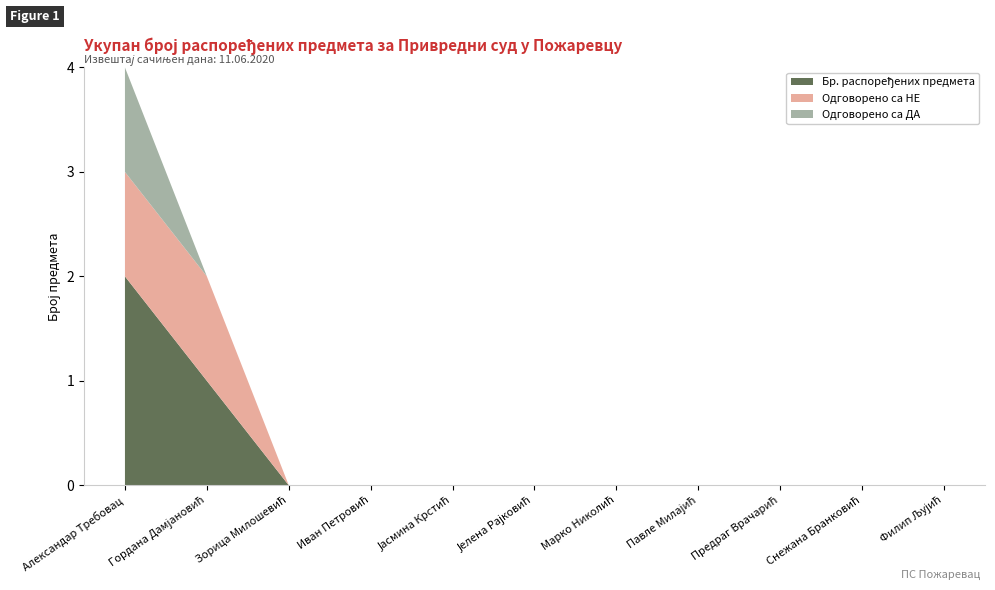

Reading left to right, transcribe all the data shown in this chart.

Одговорено са НЕ: Александар Требовац=1	Гордана Дамјановић=1	Зорица Милошевић=0	Иван Петровић=0	Јасмина Крстић=0	Јелена Рајковић=0	Марко Николић=0	Павле Милајић=0	Предраг Врачарић=0	Снежана Бранковић=0	Филип Љујић=0
Одговорено са ДА: Александар Требовац=1	Гордана Дамјановић=0	Зорица Милошевић=0	Иван Петровић=0	Јасмина Крстић=0	Јелена Рајковић=0	Марко Николић=0	Павле Милајић=0	Предраг Врачарић=0	Снежана Бранковић=0	Филип Љујић=0
Нема одговора: Александар Требовац=0	Гордана Дамјановић=0	Зорица Милошевић=0	Иван Петровић=0	Јасмина Крстић=0	Јелена Рајковић=0	Марко Николић=0	Павле Милајић=0	Предраг Врачарић=0	Снежана Бранковић=0	Филип Љујић=0
Бр. распоређених предмета: Александар Требовац=2	Гордана Дамјановић=1	Зорица Милошевић=0	Иван Петровић=0	Јасмина Крстић=0	Јелена Рајковић=0	Марко Николић=0	Павле Милајић=0	Предраг Врачарић=0	Снежана Бранковић=0	Филип Љујић=0